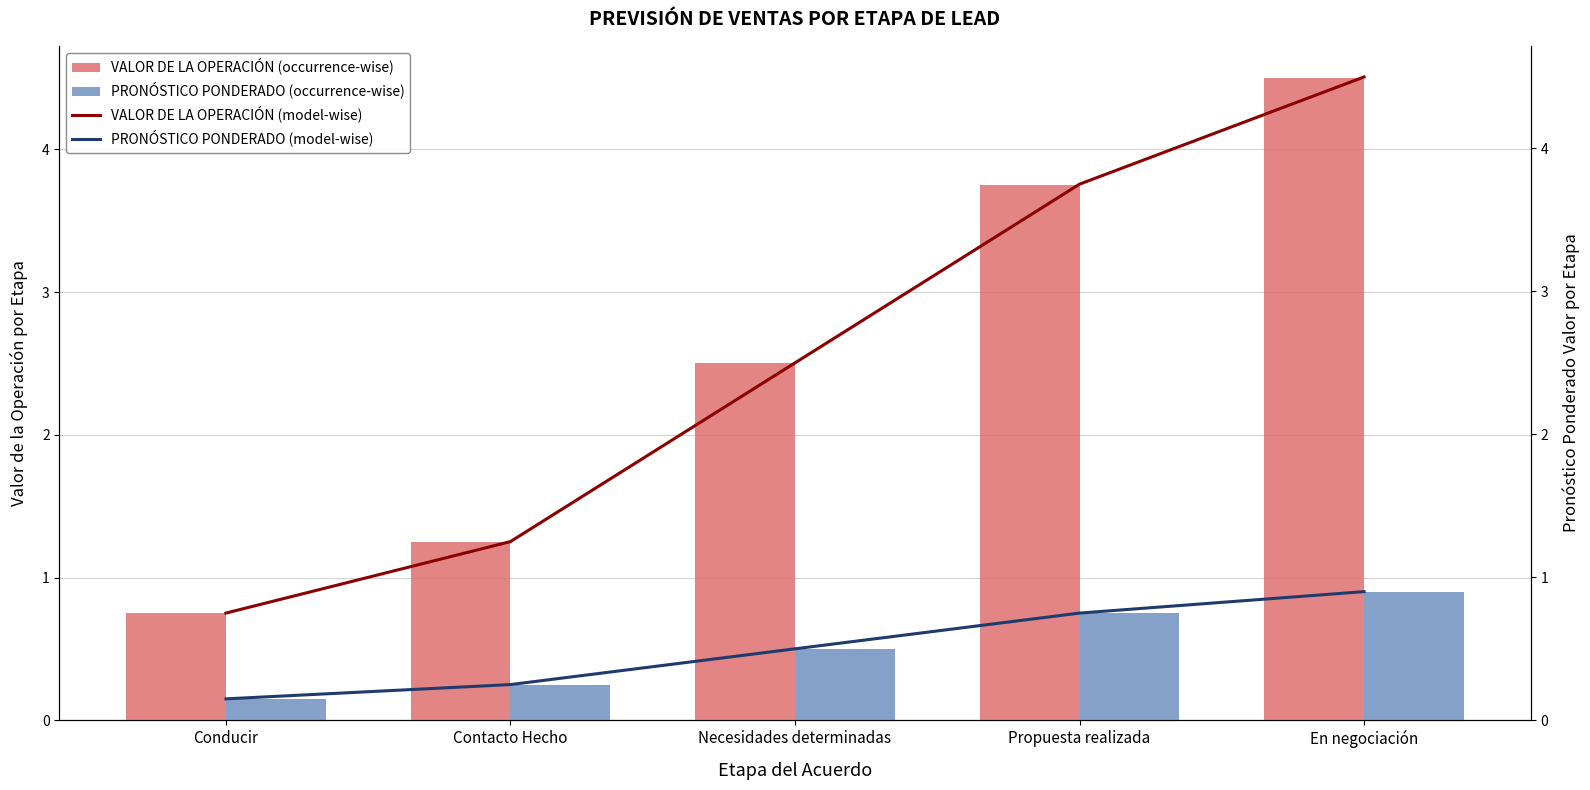

The PRONÓSTICO PONDERADO (occurrence-wise) series shows 0.9 at En negociación. True or false?

True